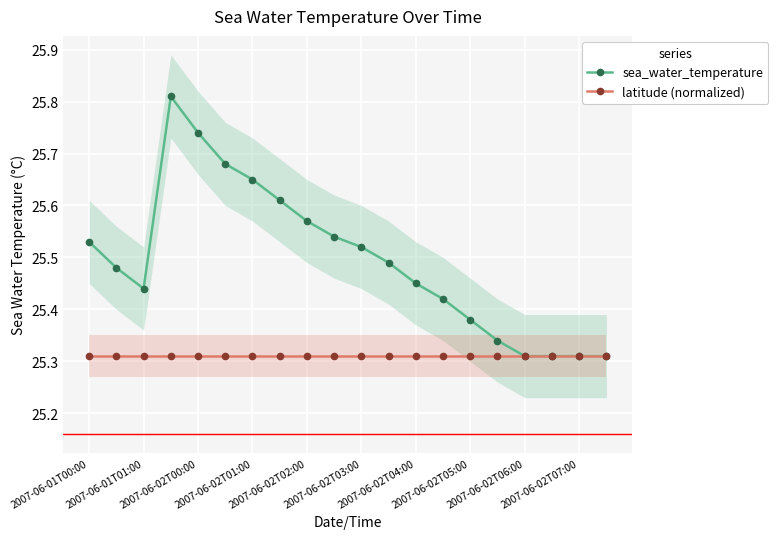

Count the sea_water_temperature values in the range 25 to 26.

20